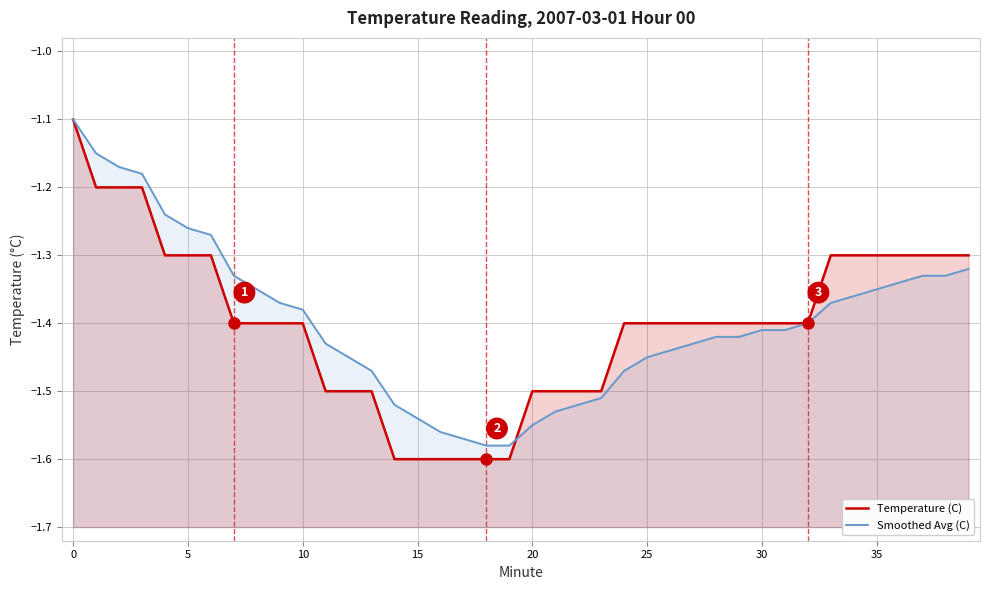

Is the value of Temperature (C) at 0 greater than the value of Smoothed Avg (C) at 27?

Yes